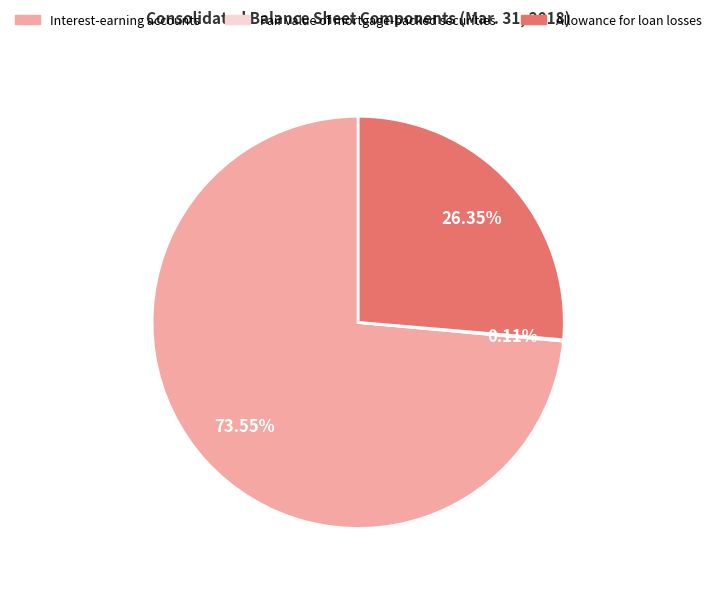

Which slice is the largest?

Interest-earning accounts